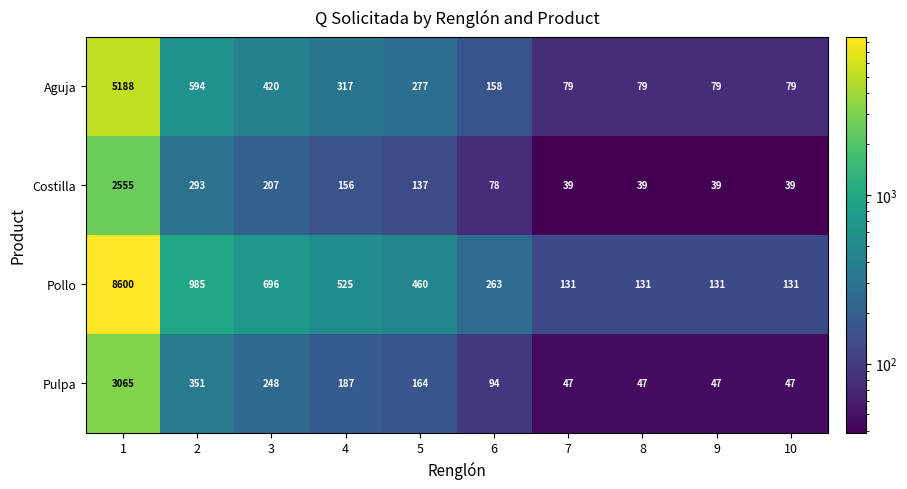

Which series has the largest total across all categories?

Pollo